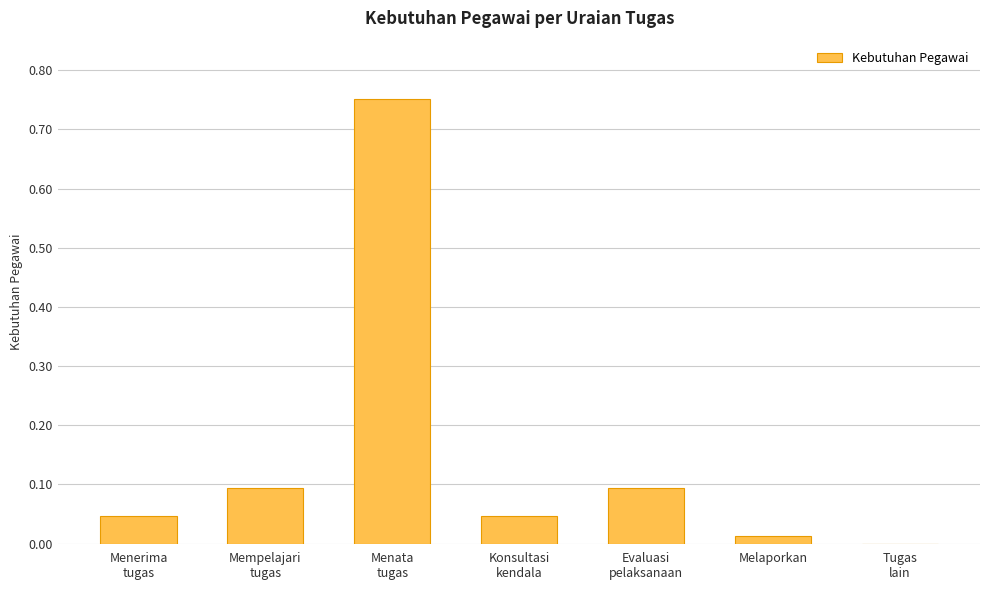

What is the sum of all values?

1.0